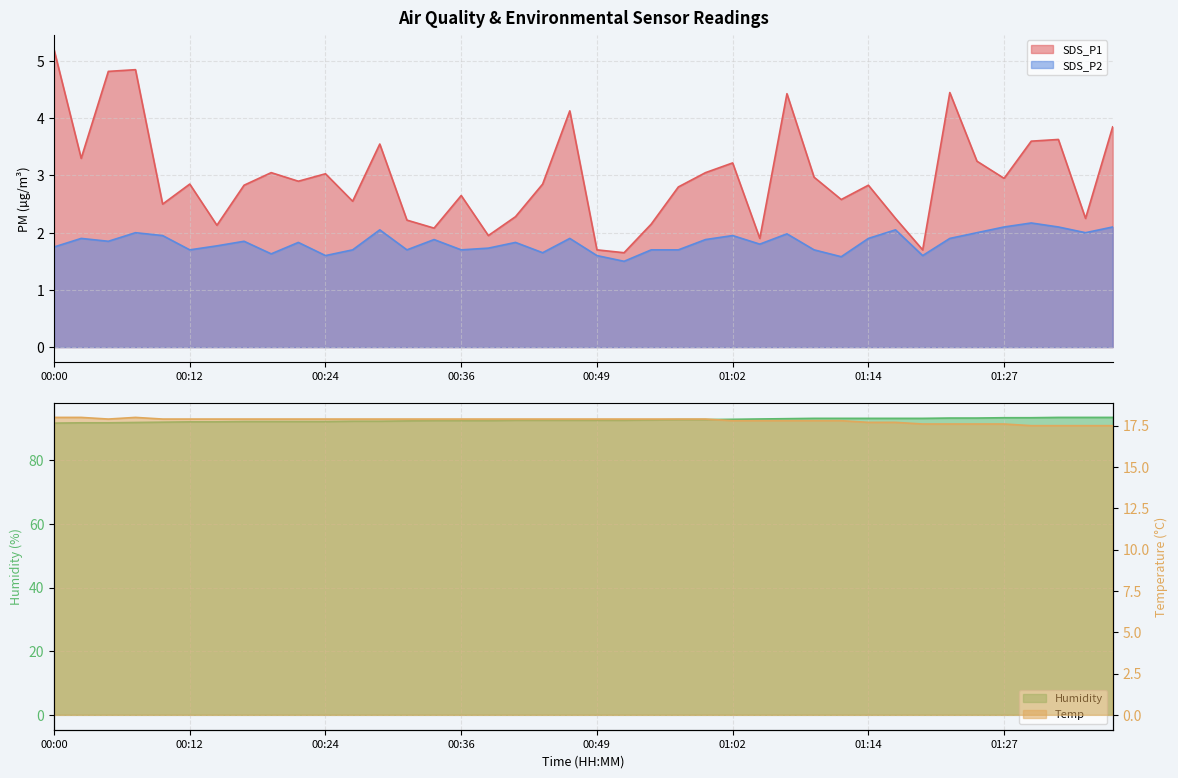

List the series in order of their peak value, lowest first.

SDS_P2, SDS_P1, Temp, Humidity